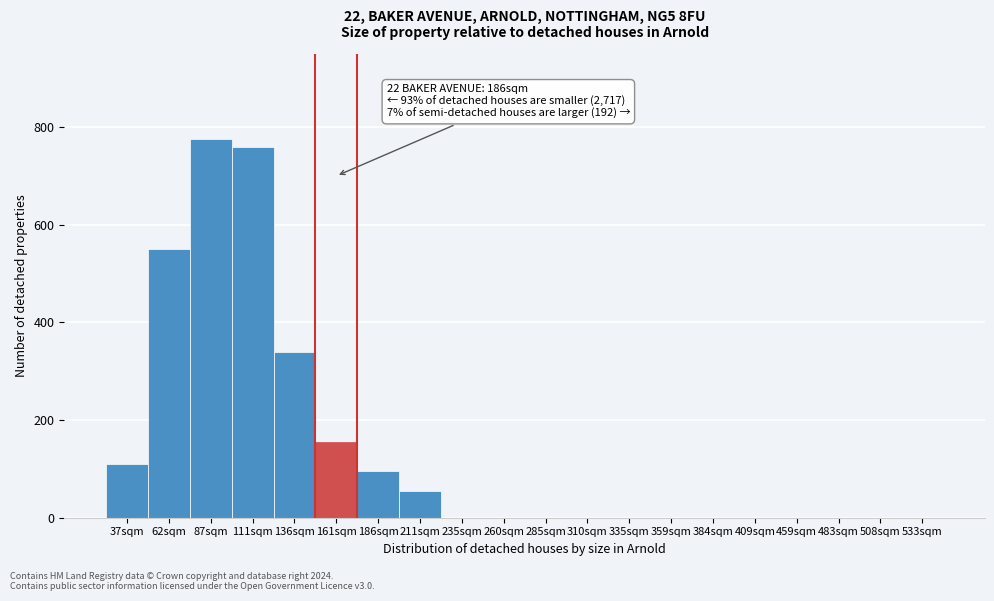

Reading left to right, what are all the values shown in this chart?

37sqm=110	62sqm=550	87sqm=775	111sqm=760	136sqm=340	161sqm=155	186sqm=95	211sqm=55	235sqm=0	260sqm=0	285sqm=0	310sqm=0	335sqm=0	359sqm=0	384sqm=0	409sqm=0	459sqm=0	483sqm=0	508sqm=0	533sqm=0